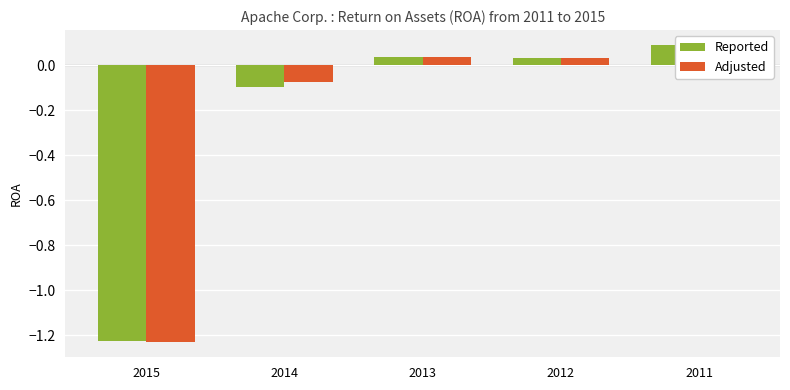

How many data points in Adjusted are less than 0?

2